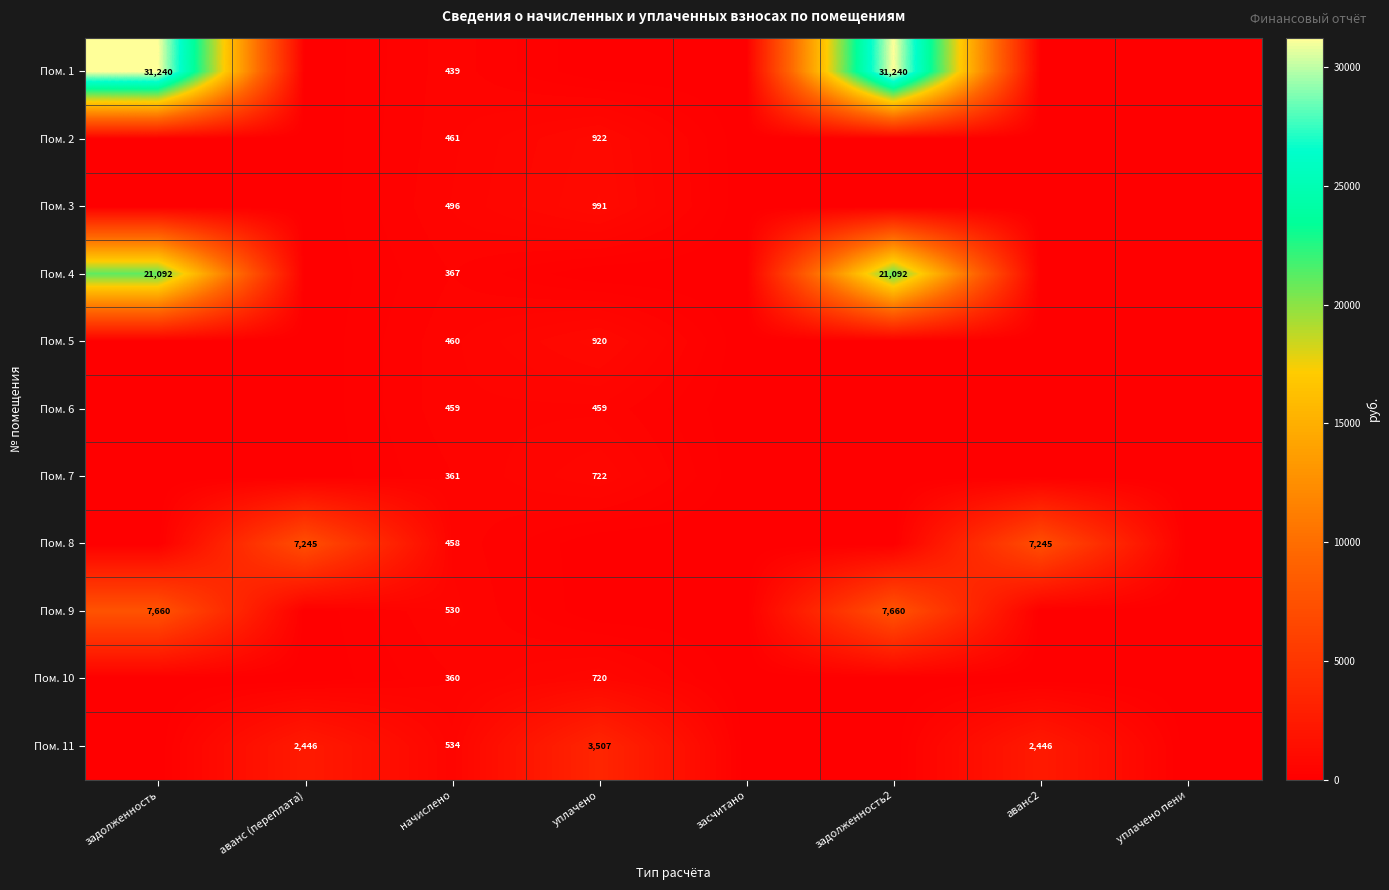

What is the spread (max minus min) of values at начислено?

174